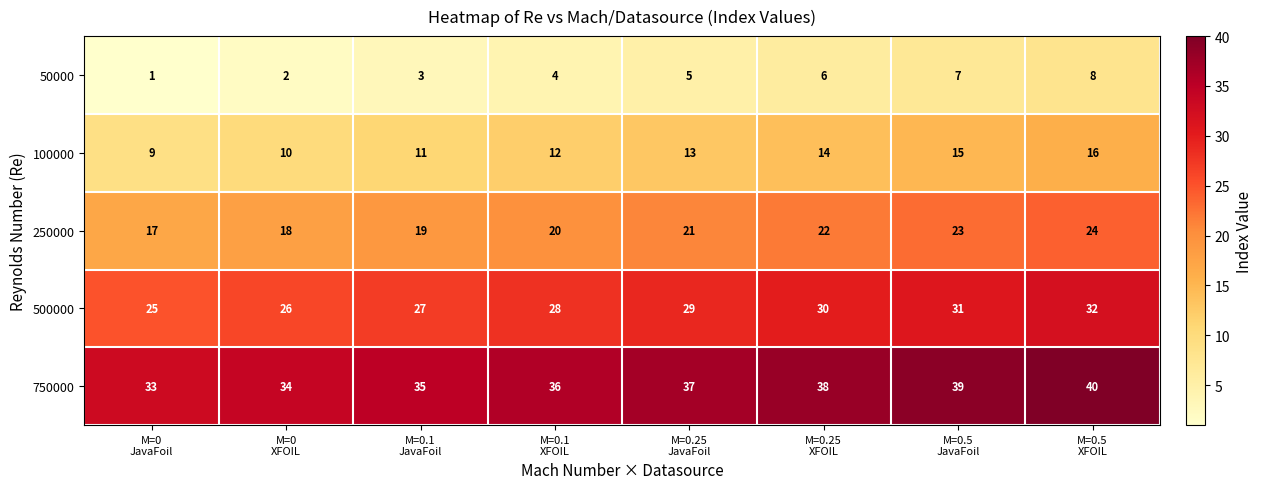

What is the maximum value shown in the chart?

40